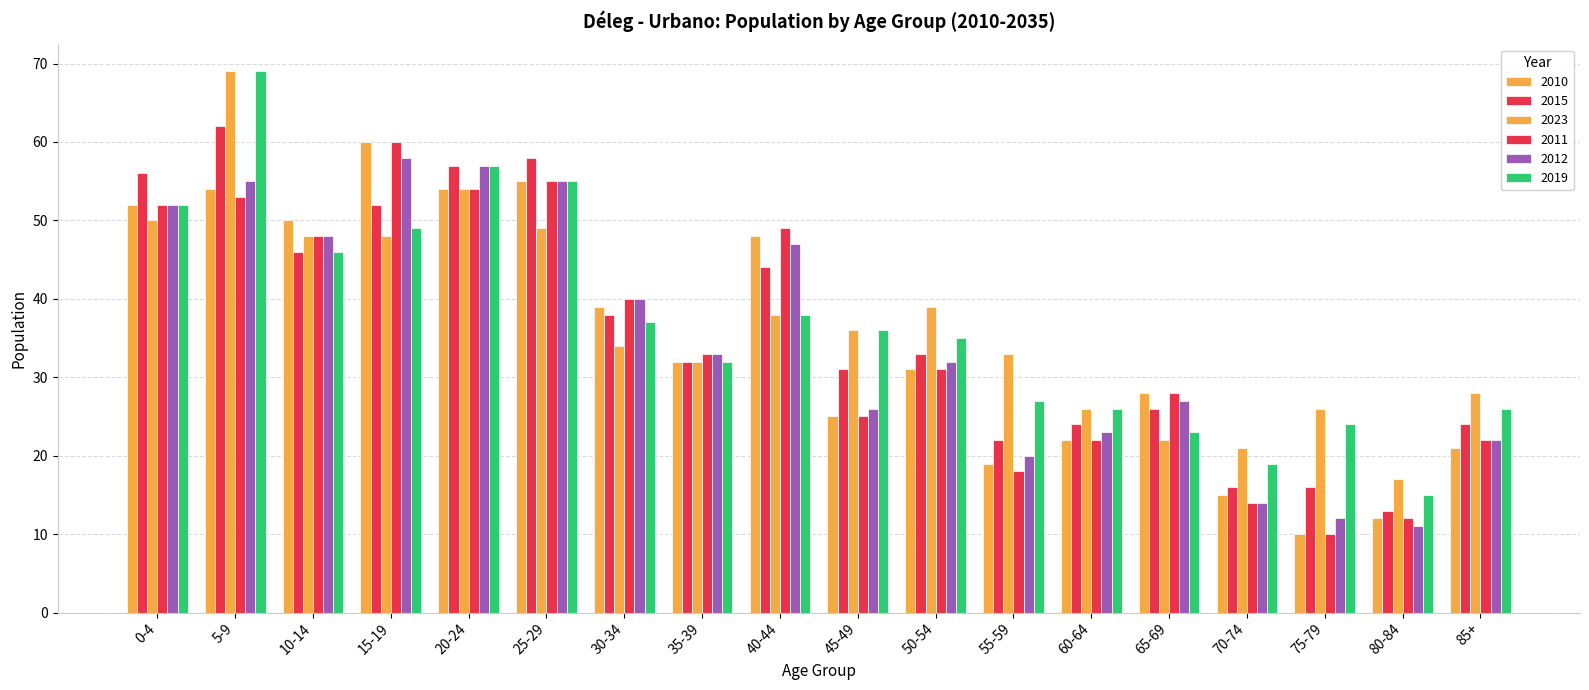

How many data points in 2019 are less than 36?

9